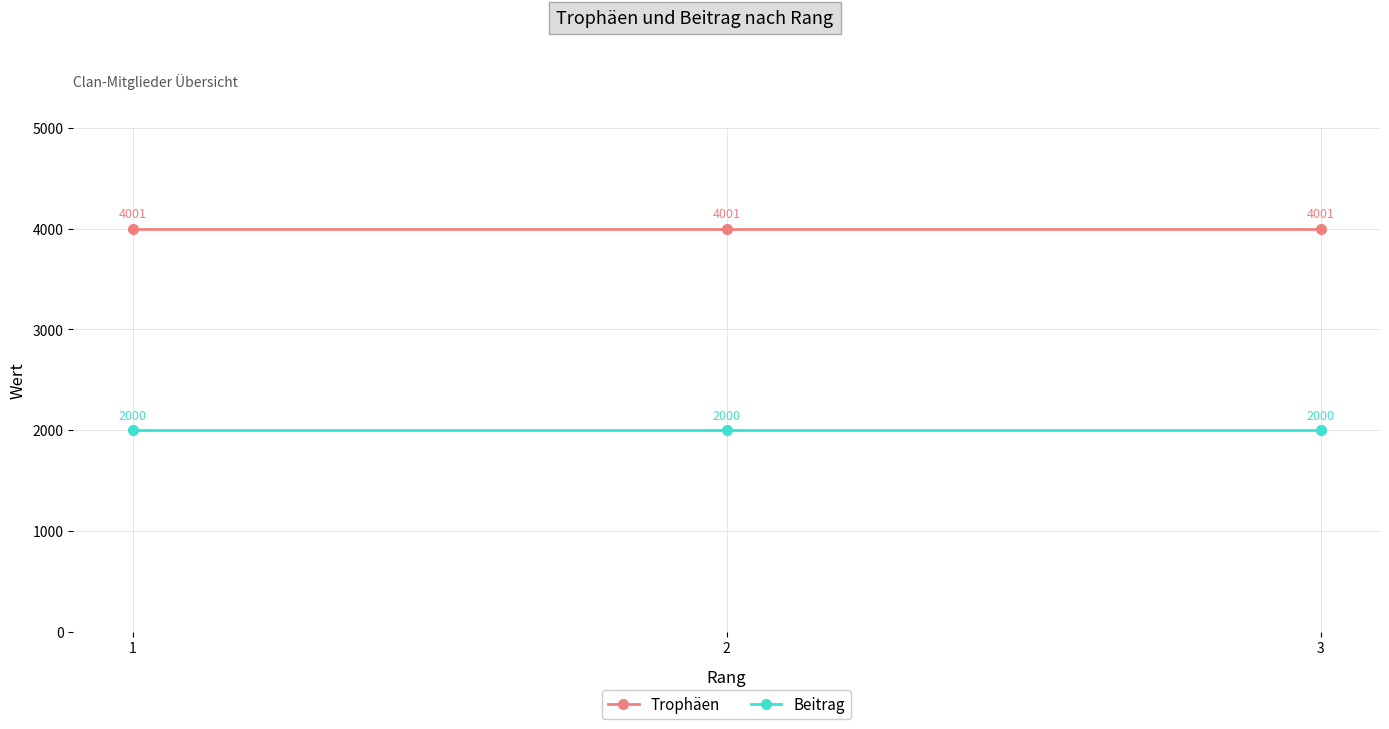

Reading right to left, transcribe all the data shown in this chart.

Trophäen: 4001	4001	4001
Beitrag: 2000	2000	2000